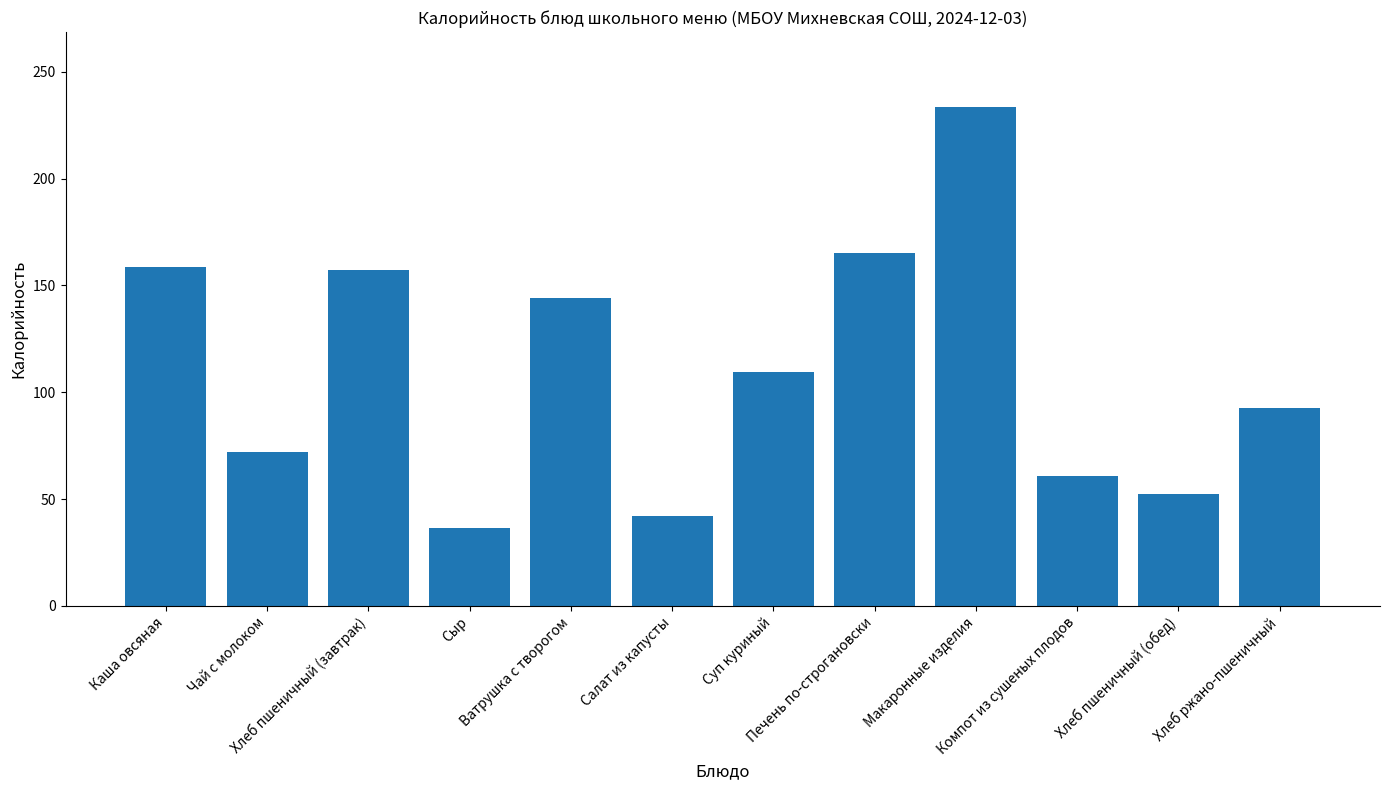

What is the maximum value shown in the chart?

233.6